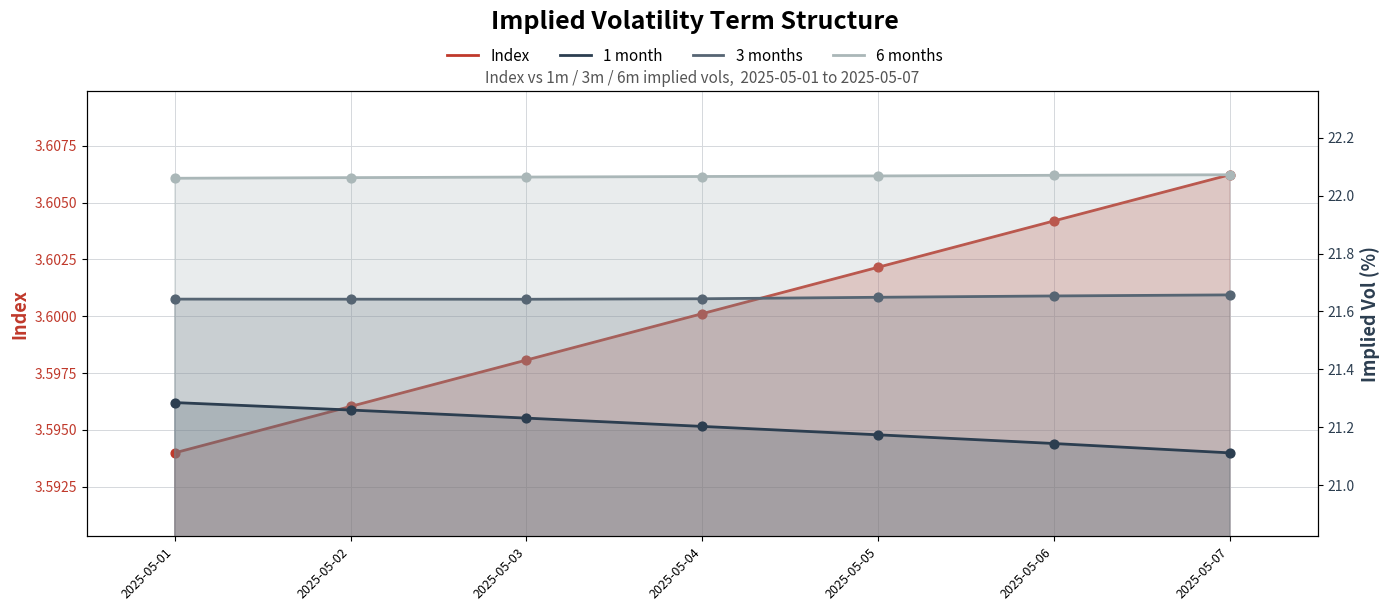

What are all the series names shown in the legend?

Index, 1 month, 3 months, 6 months